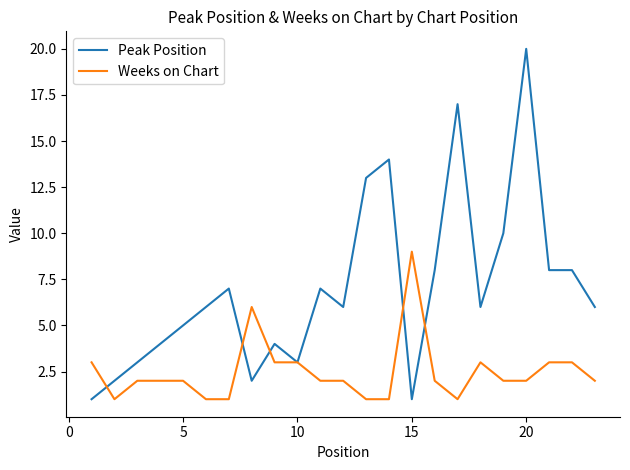

What is the highest value of the Peak Position series?

20